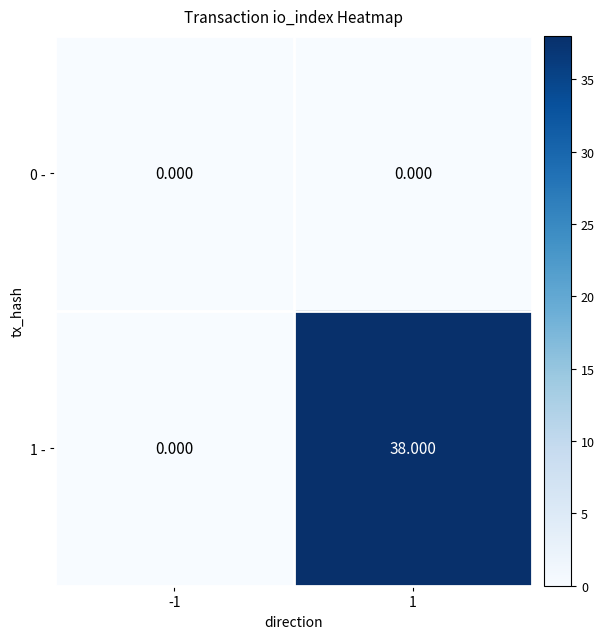

Is the value of 1 - at 1 greater than the value of 0 - at -1?

Yes